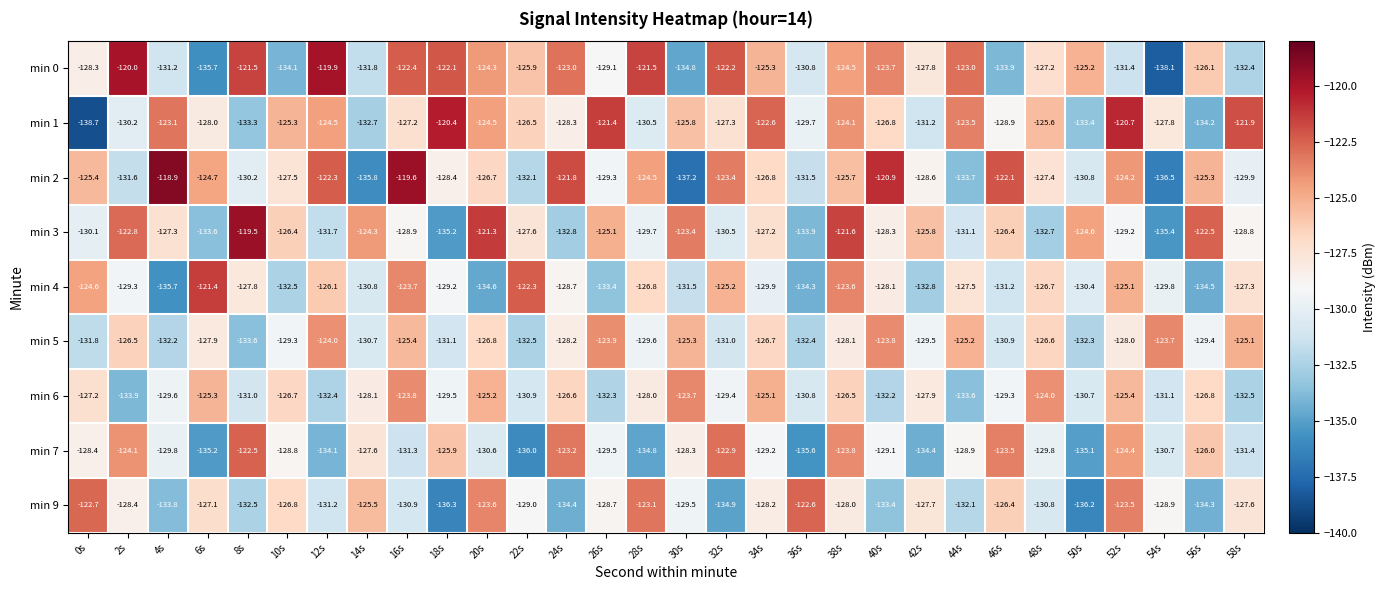

The min 1 series shows -133.4 at 50s. True or false?

True